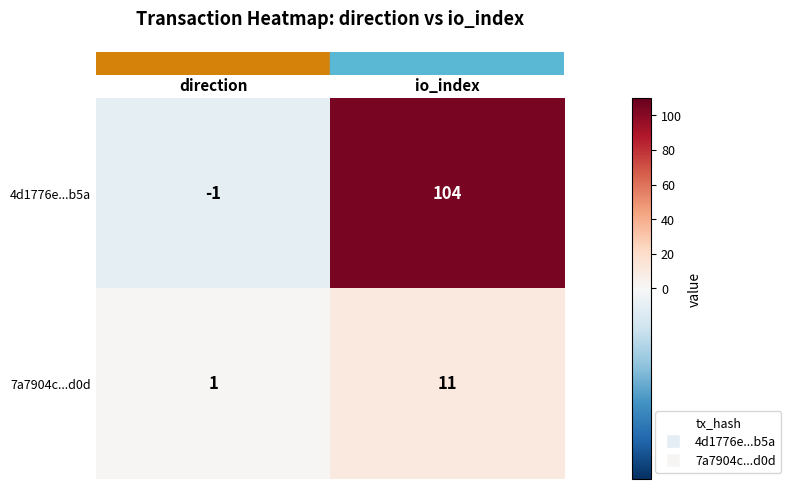

What is the difference between the maximum and minimum values in the 4d1776e...b5a series?

105